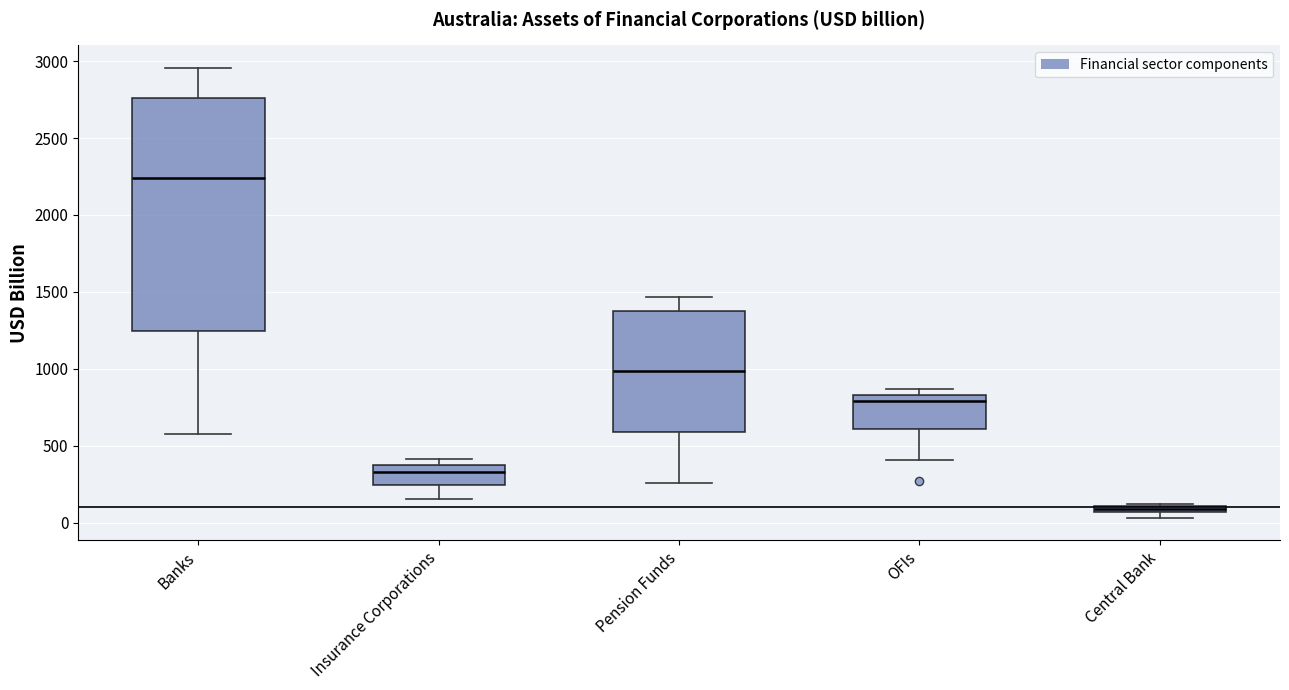

Where does the lower whisker of the box for OFIs end on the y-axis? The values are not printed on the chart, so give them approximately, as read against the axis.

400